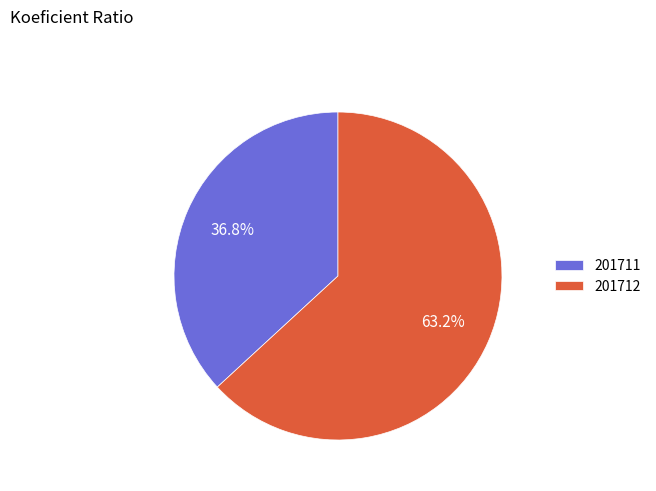

To the nearest percent, what percentage of the pie is 201711?

37%